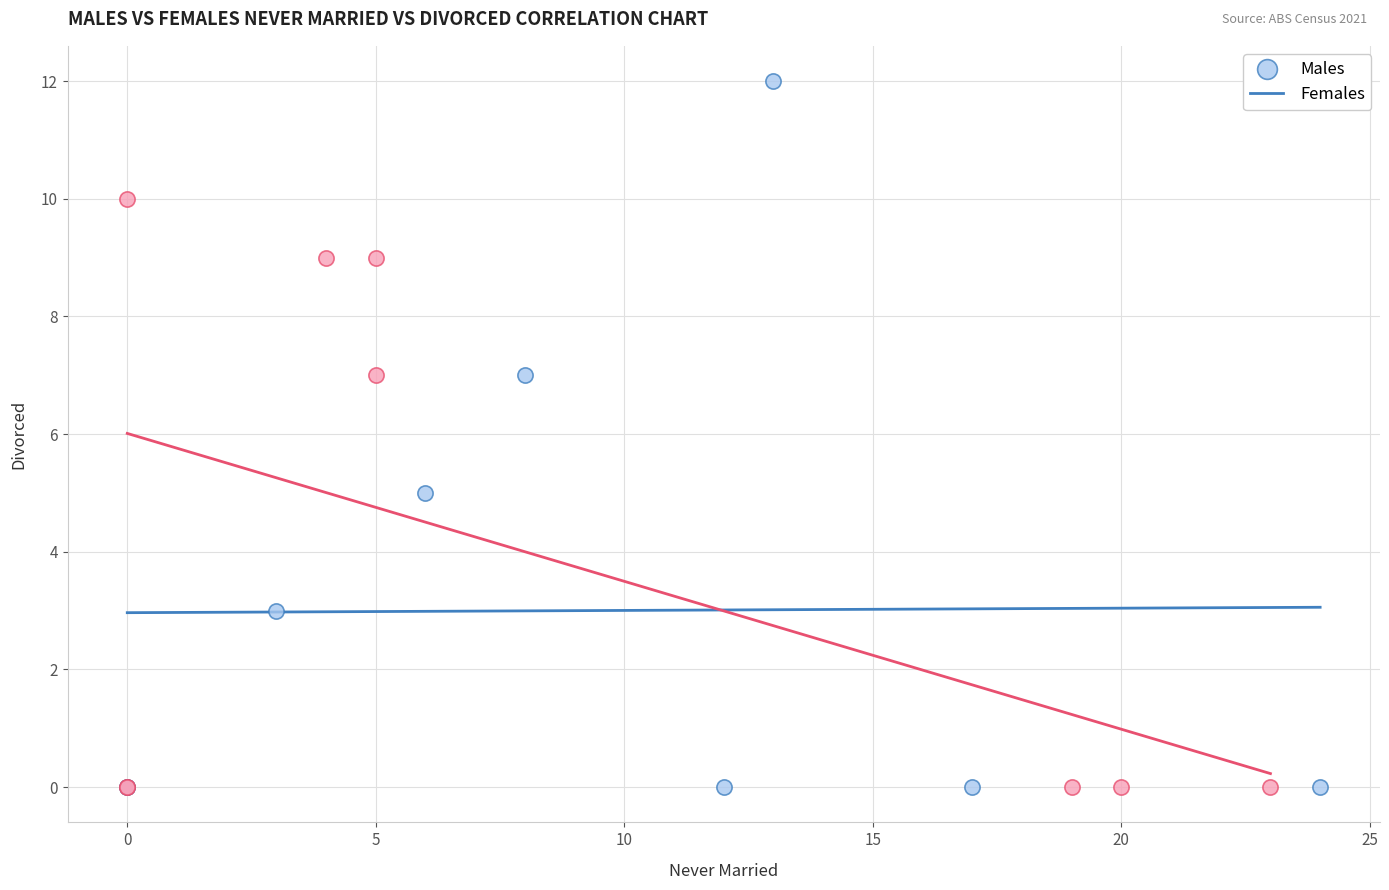

Which series has the largest Y range (max minus min)?

Males